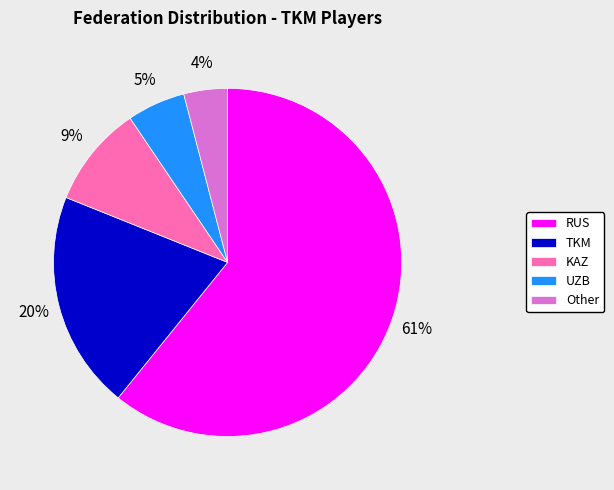

To the nearest percent, what portion does UZB represent?

5%